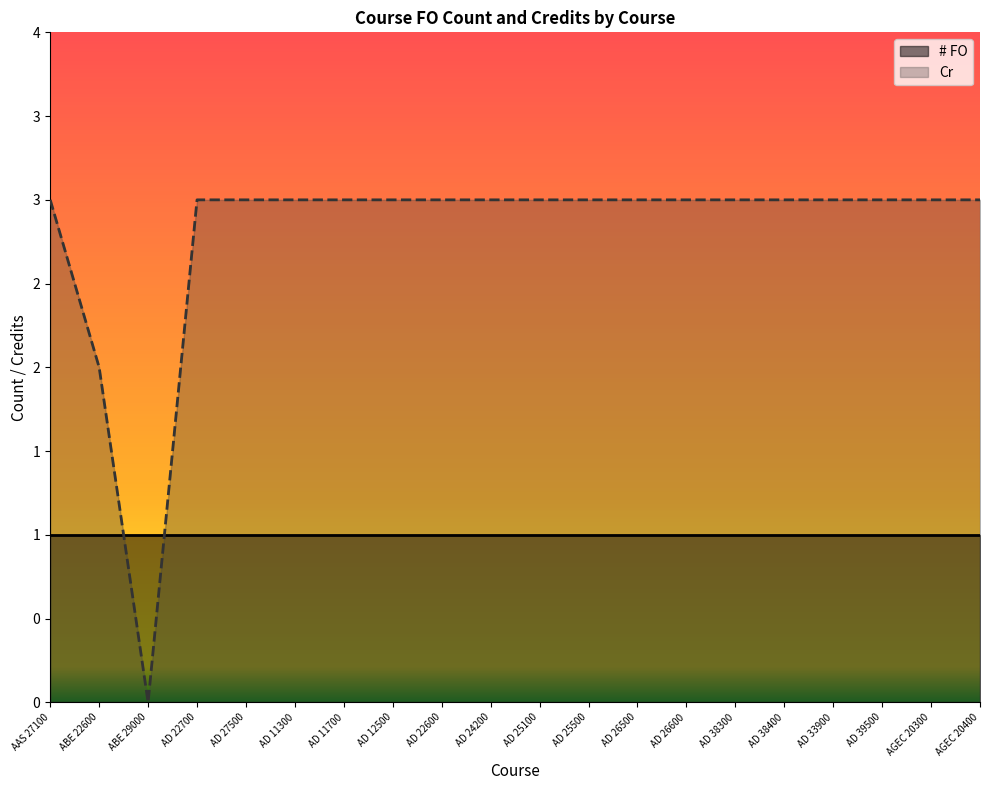

What is the label of the 6th point from the left?

AD 11300